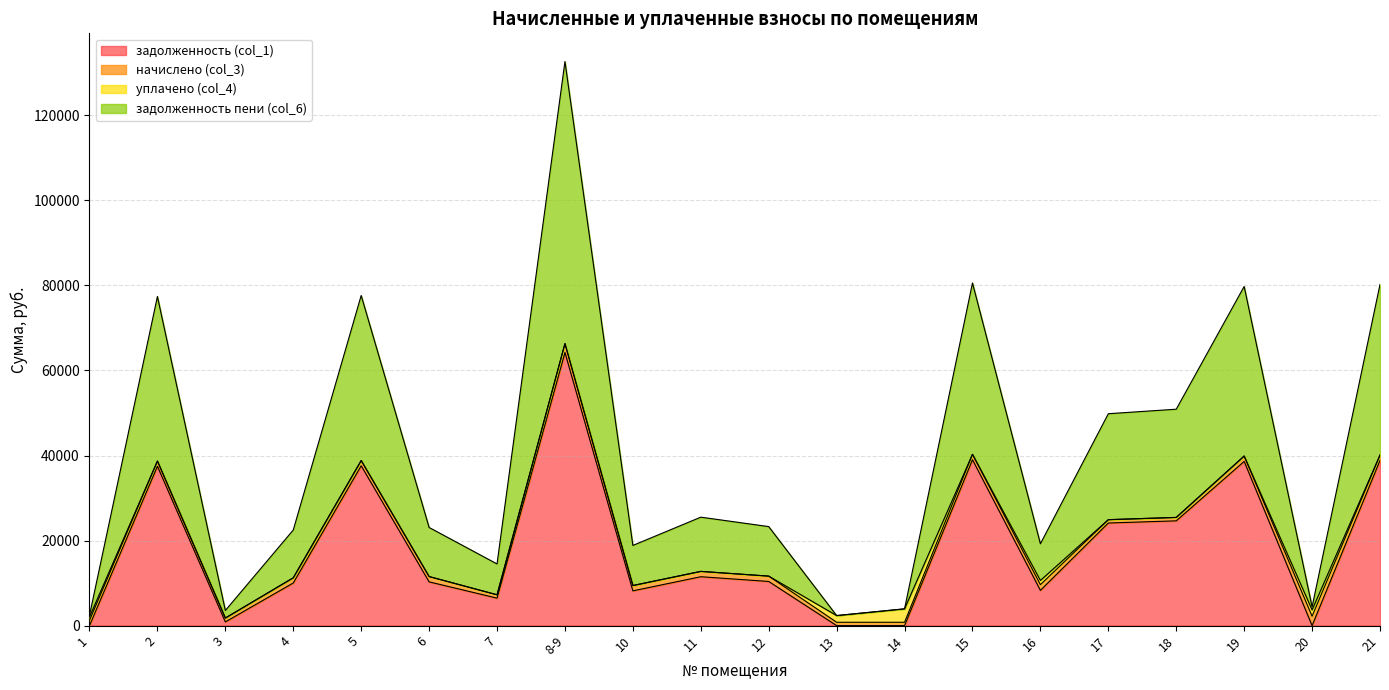

What is the difference between the maximum and second lowest values in the задолженность пени (col_6) series?

65528.2